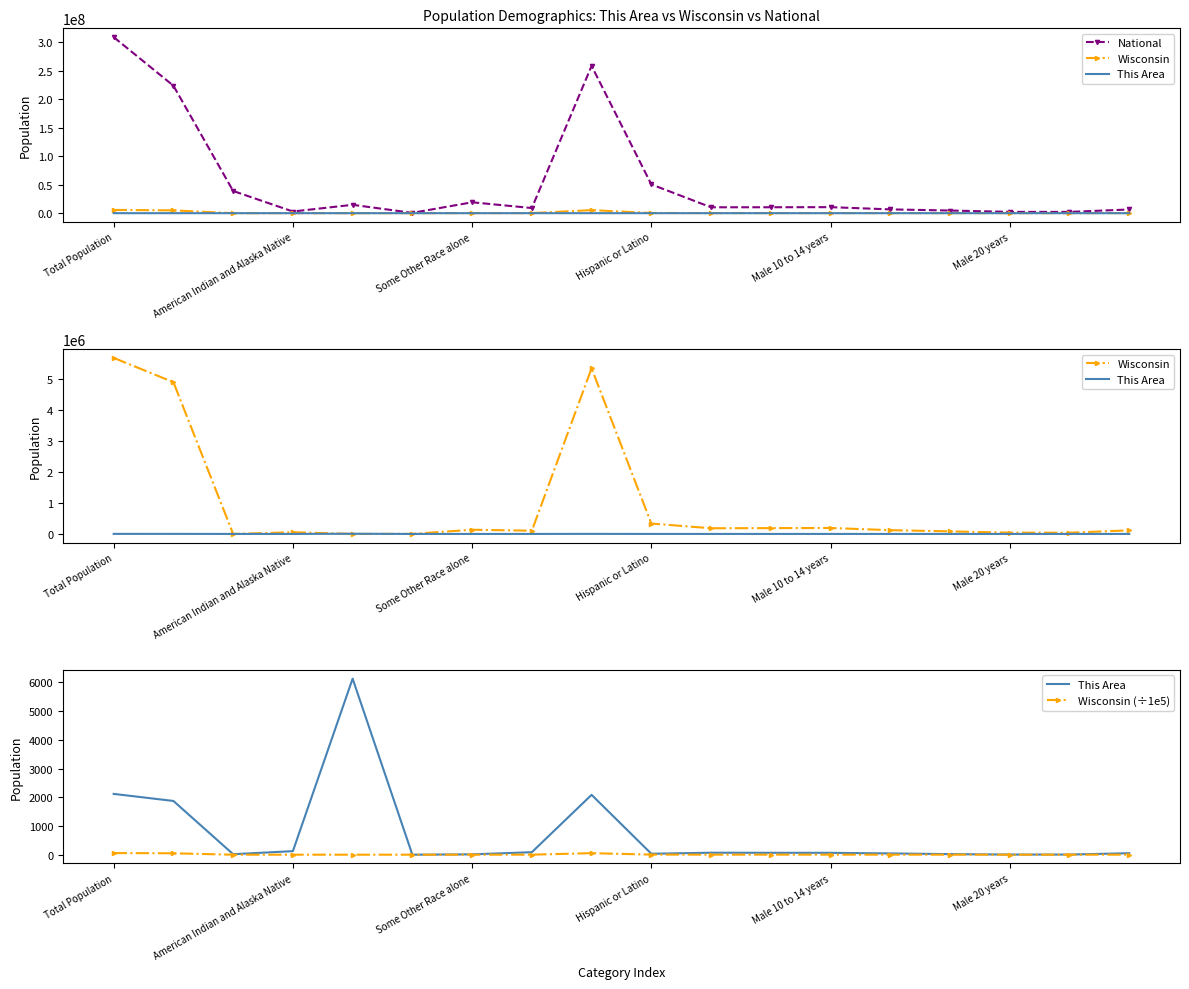

Reading right to left, extract all data points from this chart.

National: 6482659.0	2223198.0	2308319.0	4647457.0	6656209.0	10579862.0	10389638.0	10319427.0	50477594.0	258267944.0	9009073.0	19107368.0	540013.0	14674252.0	2932248.0	38929319.0	223553265.0	308745538.0
Wisconsin: 116312.0	39578.0	41007.0	83122.0	121681.0	192232.0	188286.0	183391.0	336056.0	5350930.0	104317.0	135867.0	1827.0	234.0	54526.0	148.0	4902067.0	5686986.0
This Area: 52.0	5.0	5.0	20.0	44.0	65.0	66.0	69.0	33.0	2084.0	87.0	12.0	0.0	6129.0	124.0	17.0	1871.0	2117.0
Wisconsin (÷1e5): 1.2	0.4	0.4	0.8	1.2	1.9	1.9	1.8	3.4	53.5	1.0	1.4	0.0	0.0	0.5	0.0	49.0	56.9